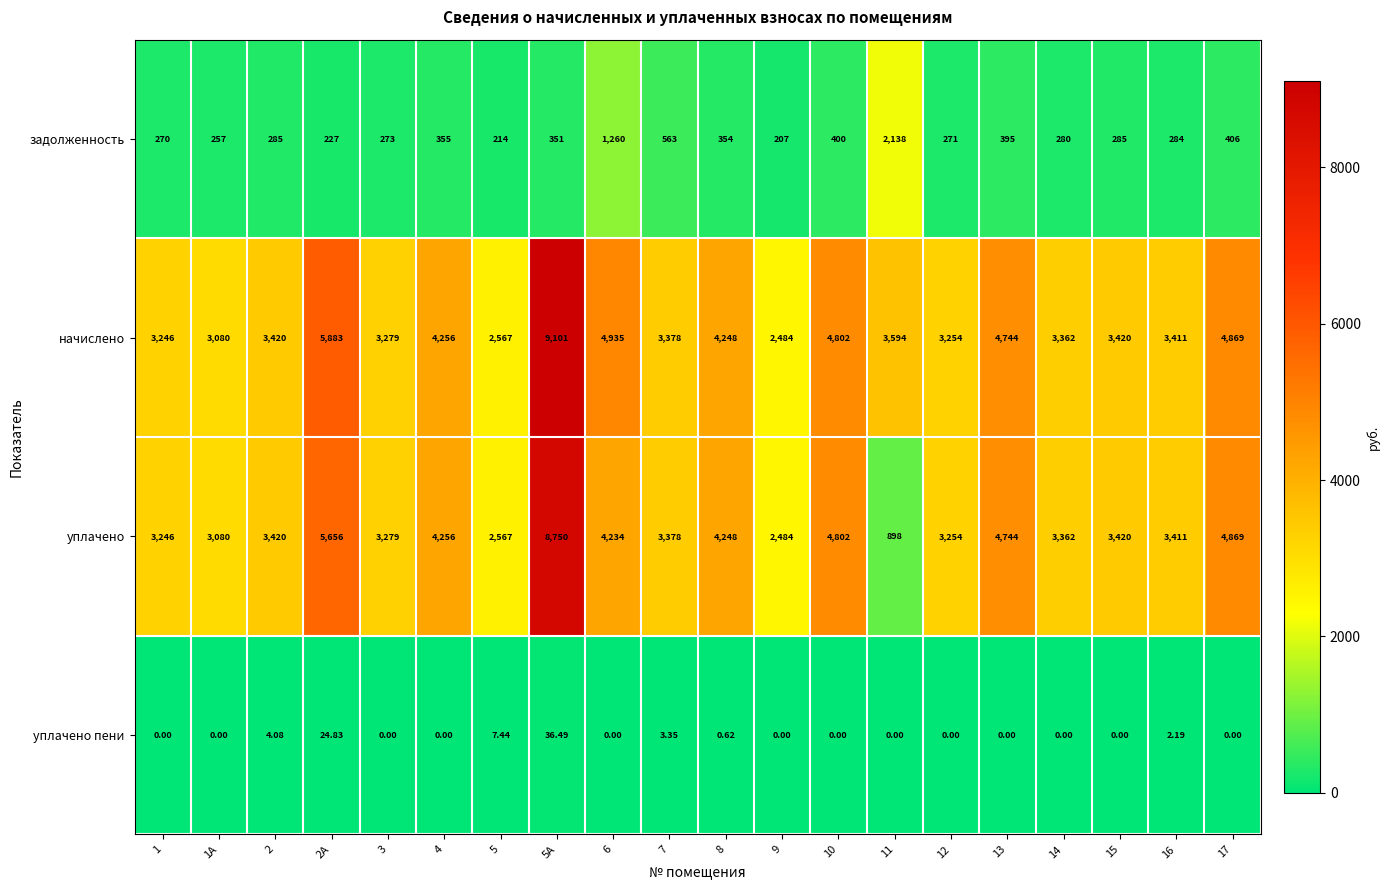

List the series in order of their peak value, highest first.

начислено, уплачено, задолженность, уплачено пени